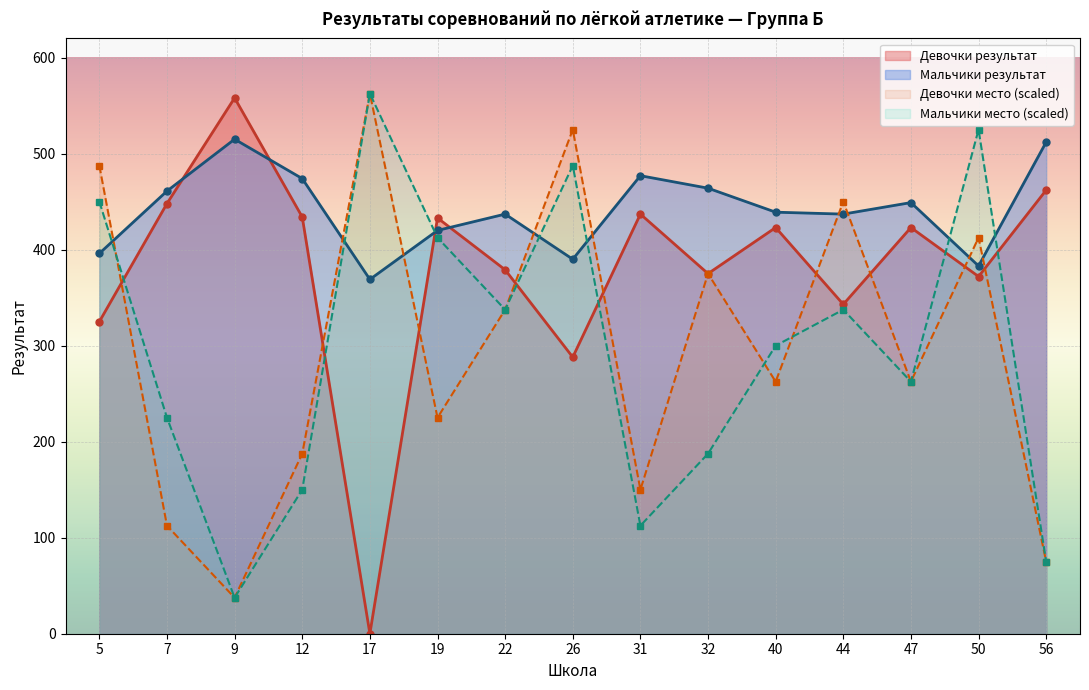

At which category is the sum across all series the highest?

50